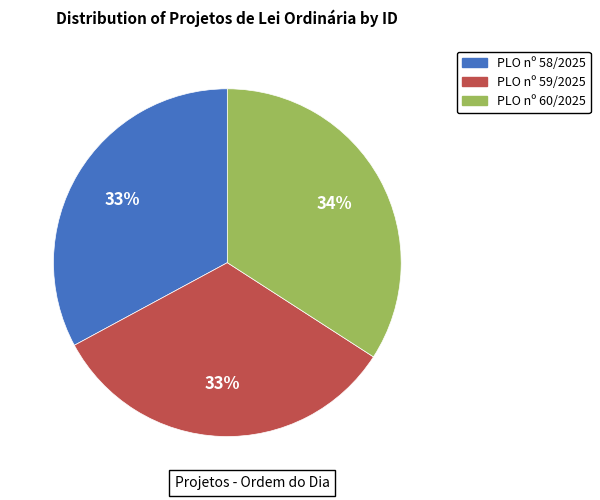

Is there a majority slice in this chart?

No